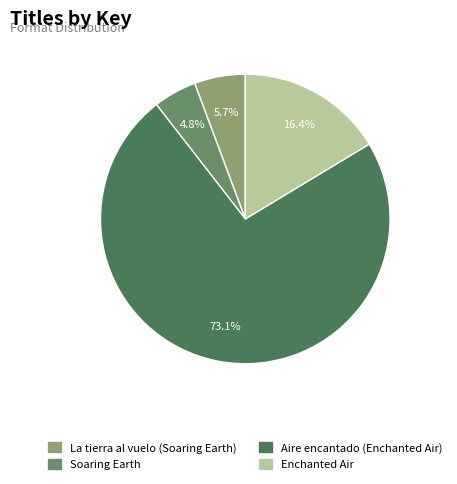

Is the sum of La tierra al vuelo (Soaring Earth) and Aire encantado (Enchanted Air) greater than half?

Yes